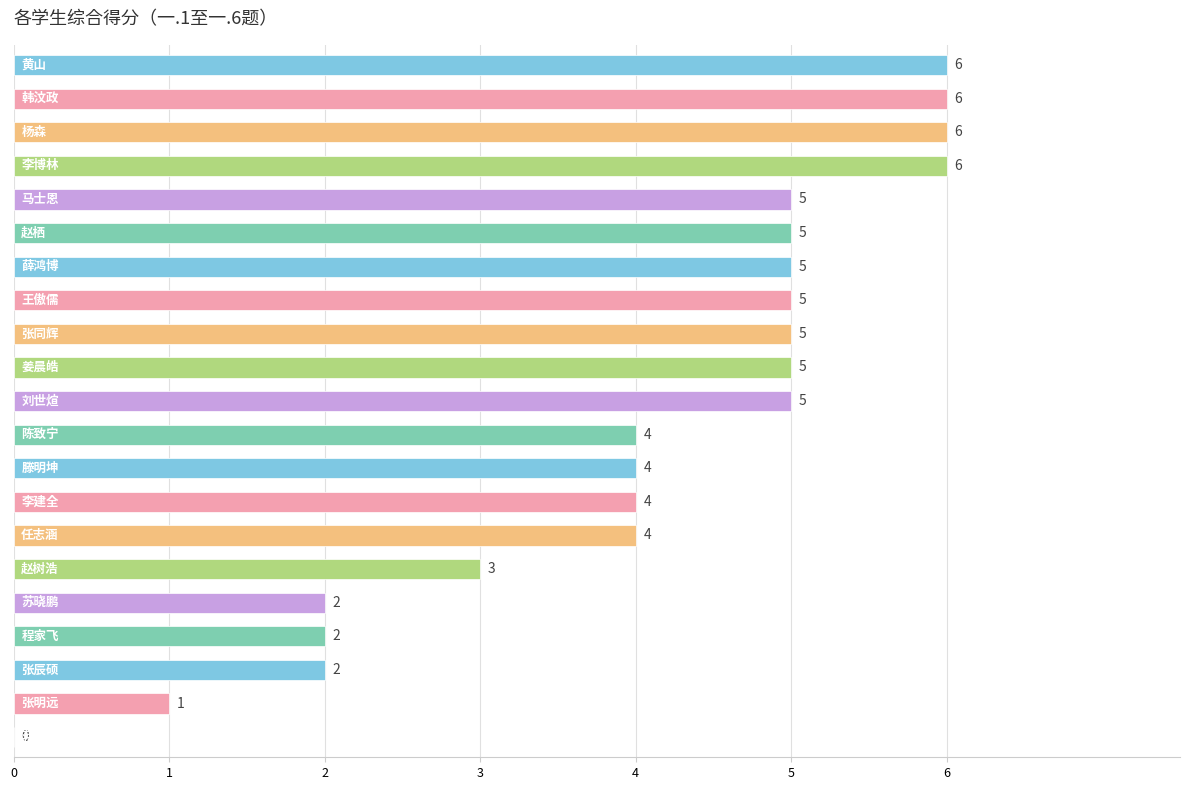

What is the average value?

4